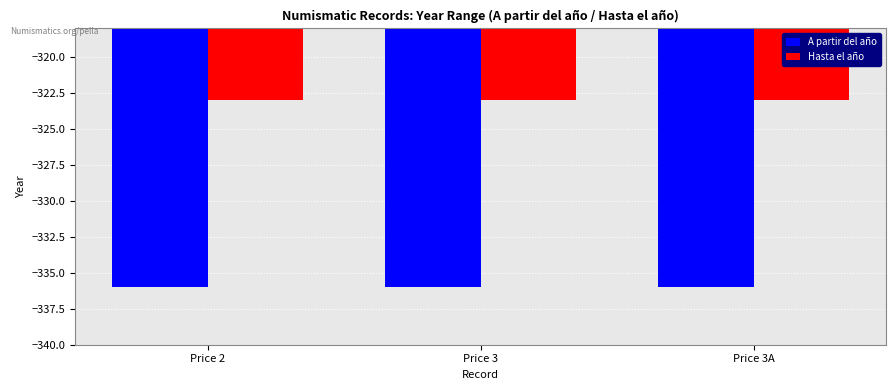

How many groups of bars are there?

3